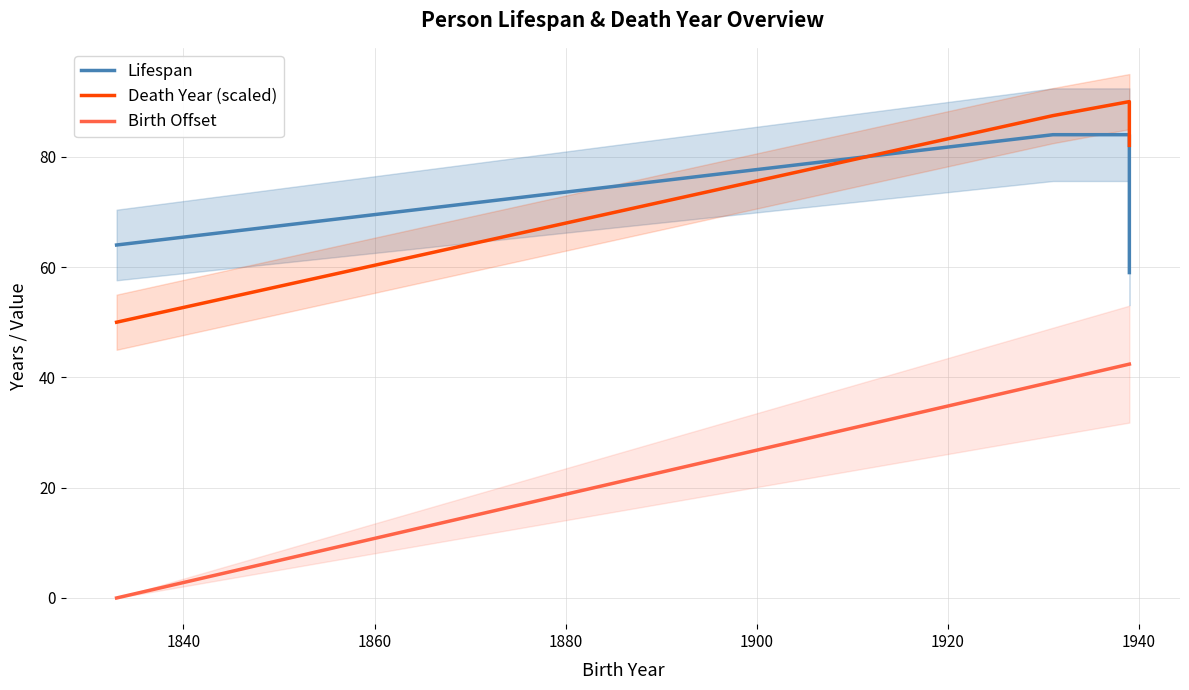

Rank the series by their maximum value, from lowest to highest.

Birth Offset, Lifespan, Death Year (scaled)